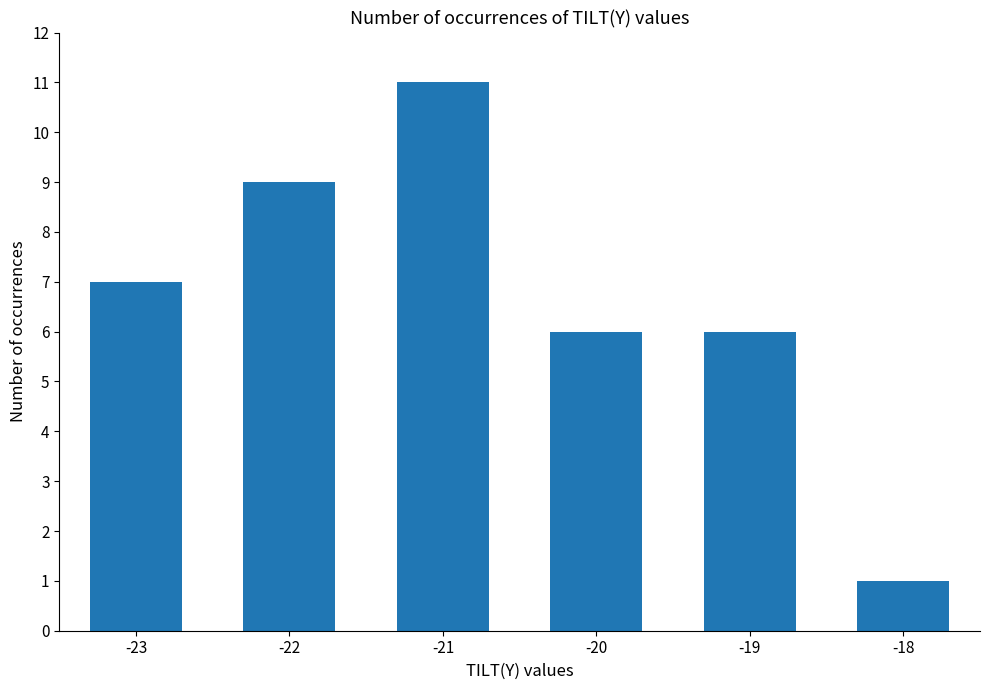

What is the change in value from -19 to -18?

-5